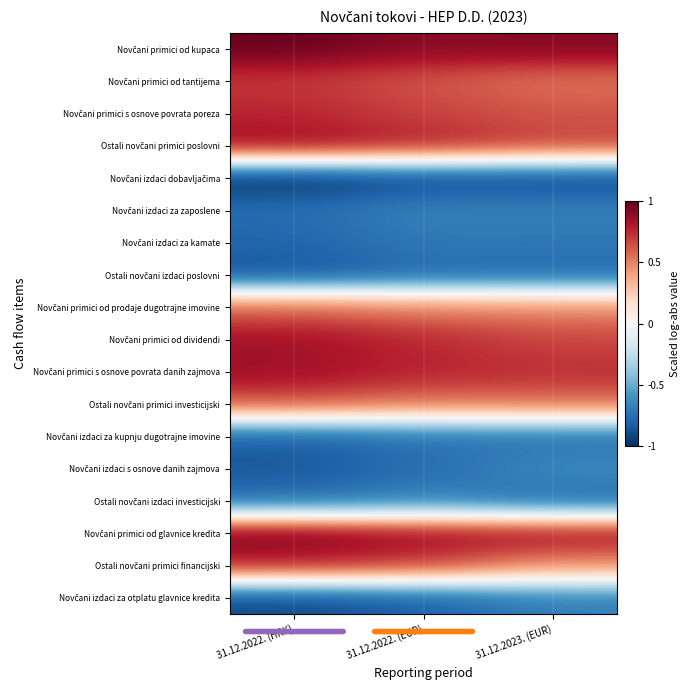

What is the total value across all series at 31.12.2023. (EUR)?

0.6